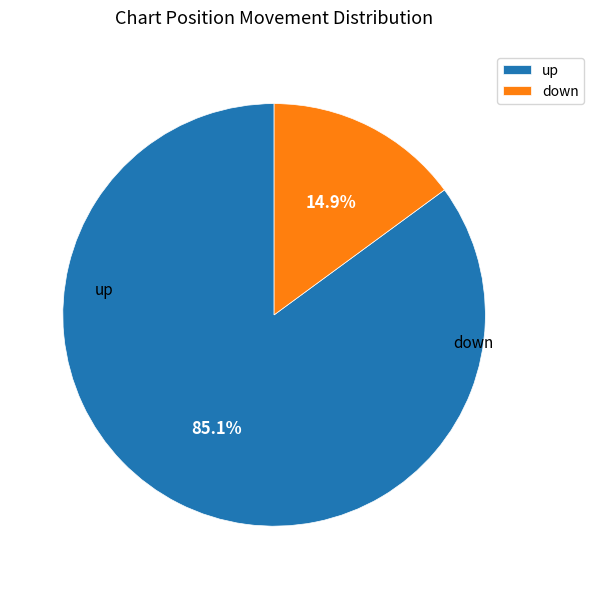

Combined, what portion of the pie is up and down?

100.0%